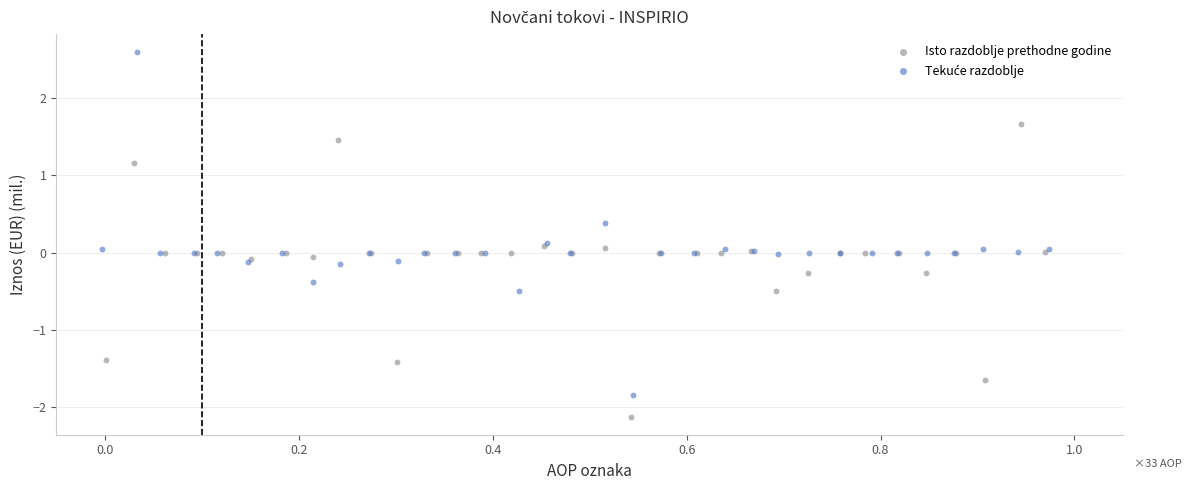

Which series reaches the minimum Y coordinate?

Isto razdoblje prethodne godine